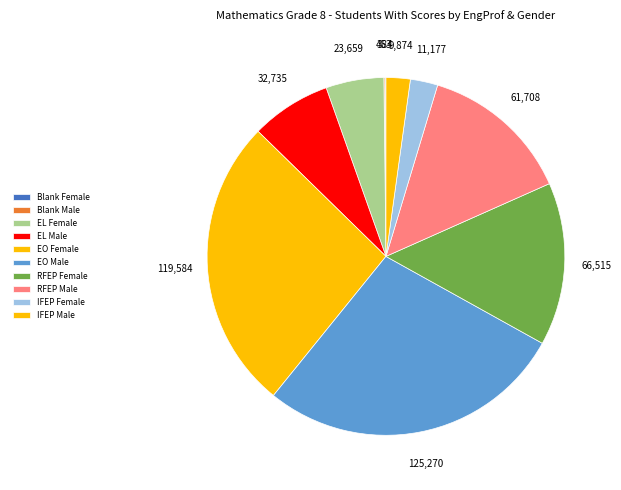

Which category has the smallest portion of the pie?

Blank Female